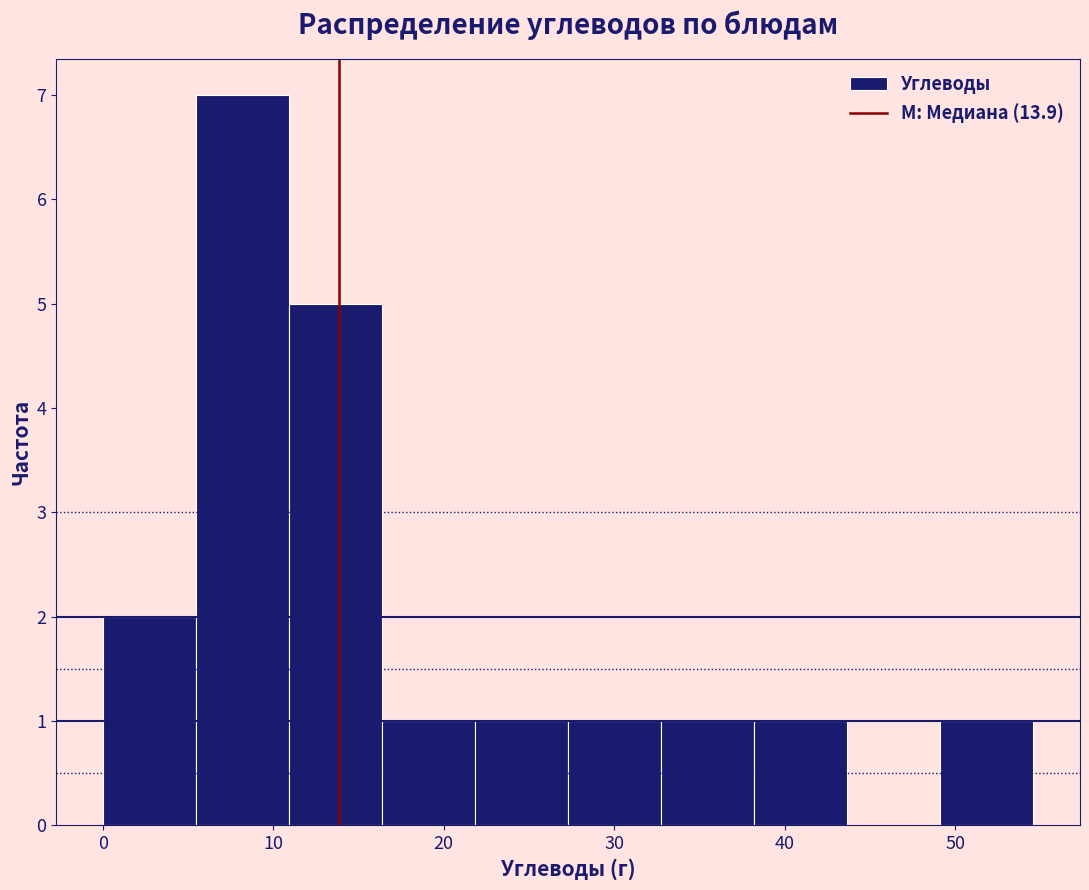

Reading left to right, transcribe this chart: for each bar, give the range it covers on the x-axis and its height. Neither the bar edges nor the heights are printed on the chart, so give them approximately, as read against the axes.

0 to 5: 2
5 to 11: 7
11 to 16: 5
16 to 22: 1
22 to 27: 1
27 to 33: 1
33 to 38: 1
38 to 44: 1
44 to 49: 0
49 to 55: 1